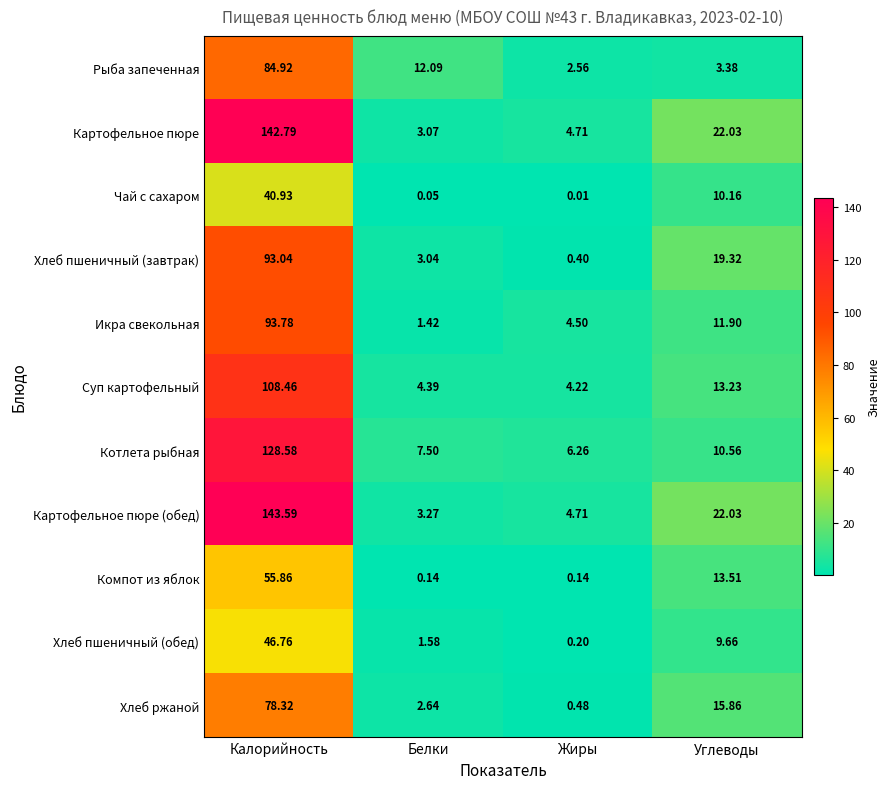

Which series has the largest total across all categories?

Картофельное пюре (обед)